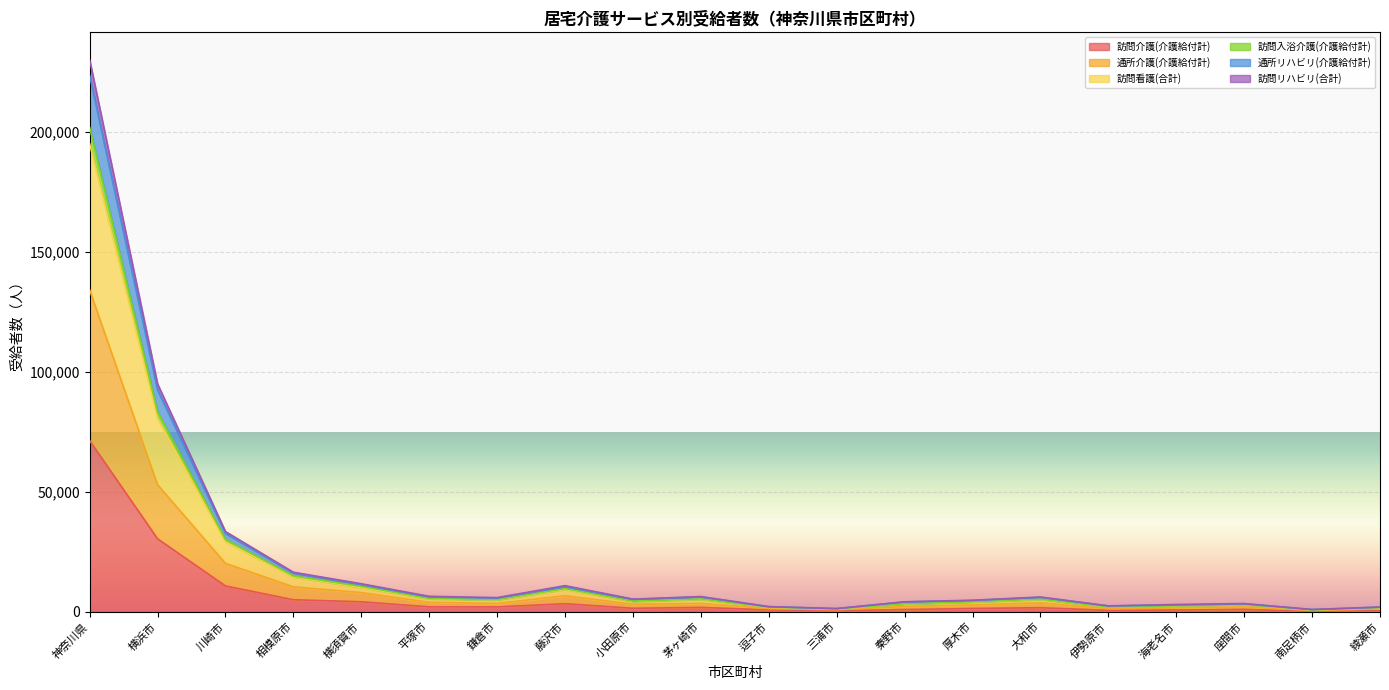

What is the difference between the maximum and minimum values in the 訪問介護(介護給付計) series?

71117